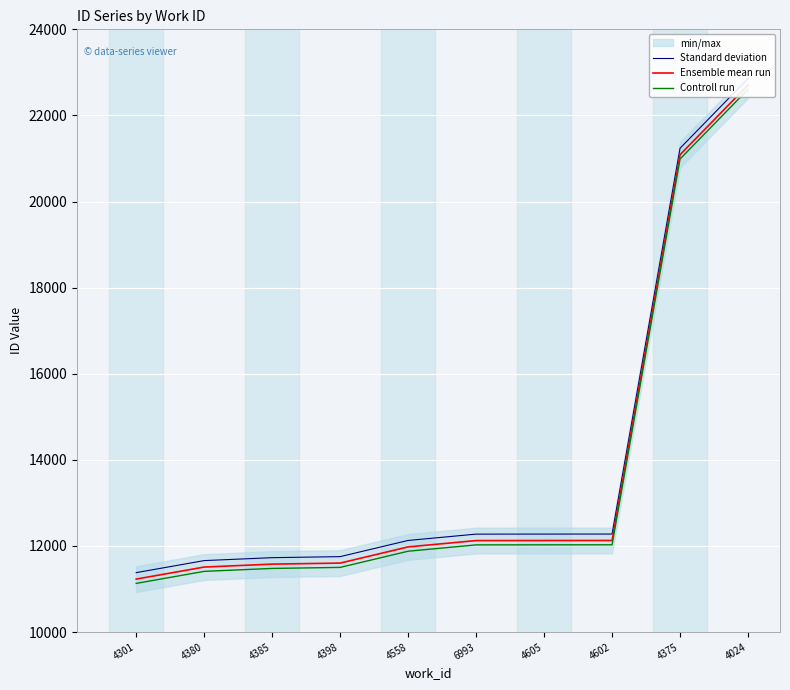

List the labels in order of Controll run value, smallest first.

4301, 4380, 4385, 4398, 4558, 6993, 4605, 4602, 4375, 4024